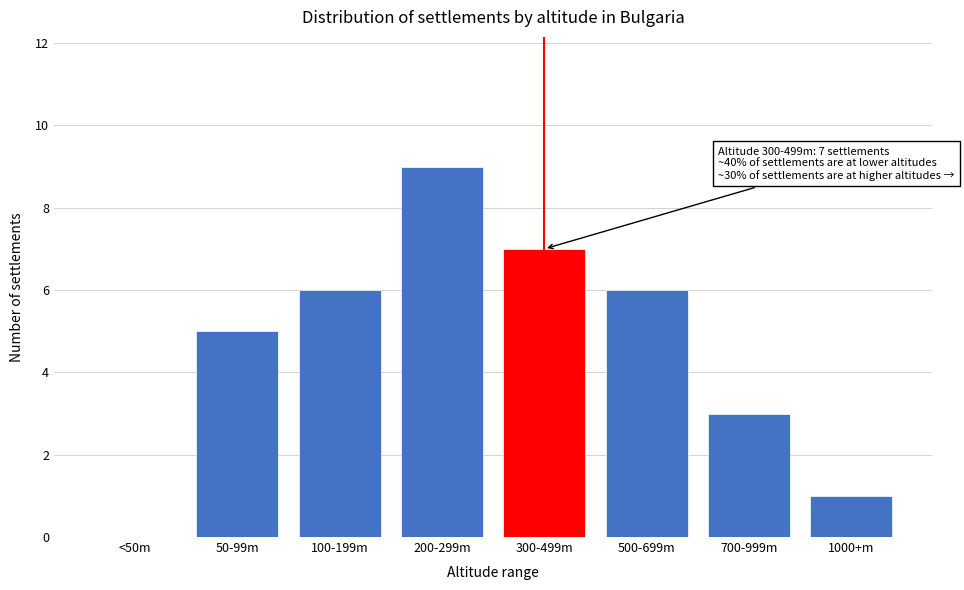

Reading right to left, list all the values displayed in this chart.

1000+m=1	700-999m=3	500-699m=6	300-499m=7	200-299m=9	100-199m=6	50-99m=5	<50m=0